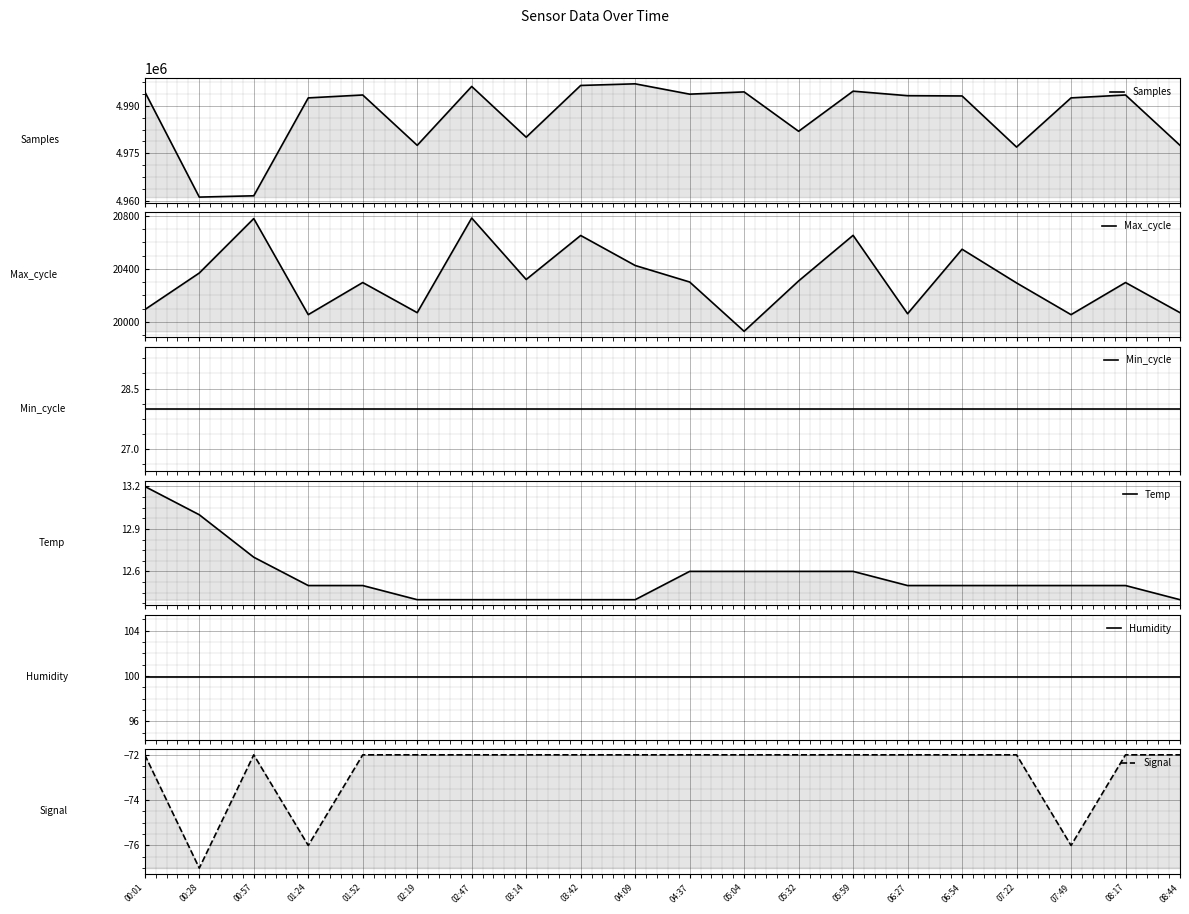

Does the chart display data point markers on the line(s)?

No